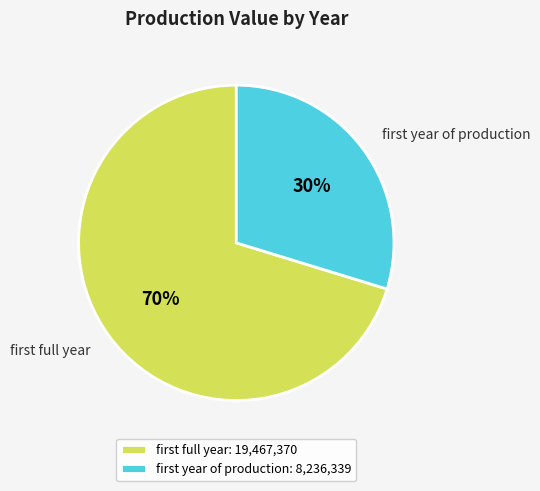

Which slice is the smallest?

first year of production